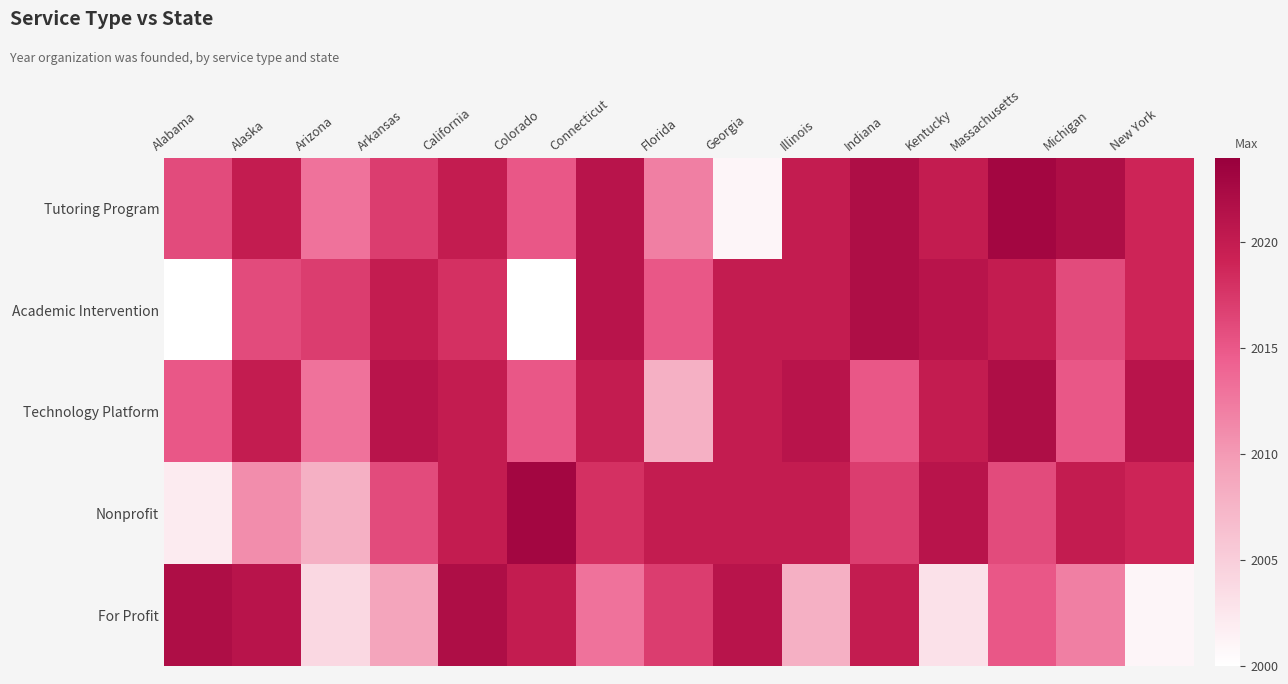

What is the total value across all series at New York?

10079